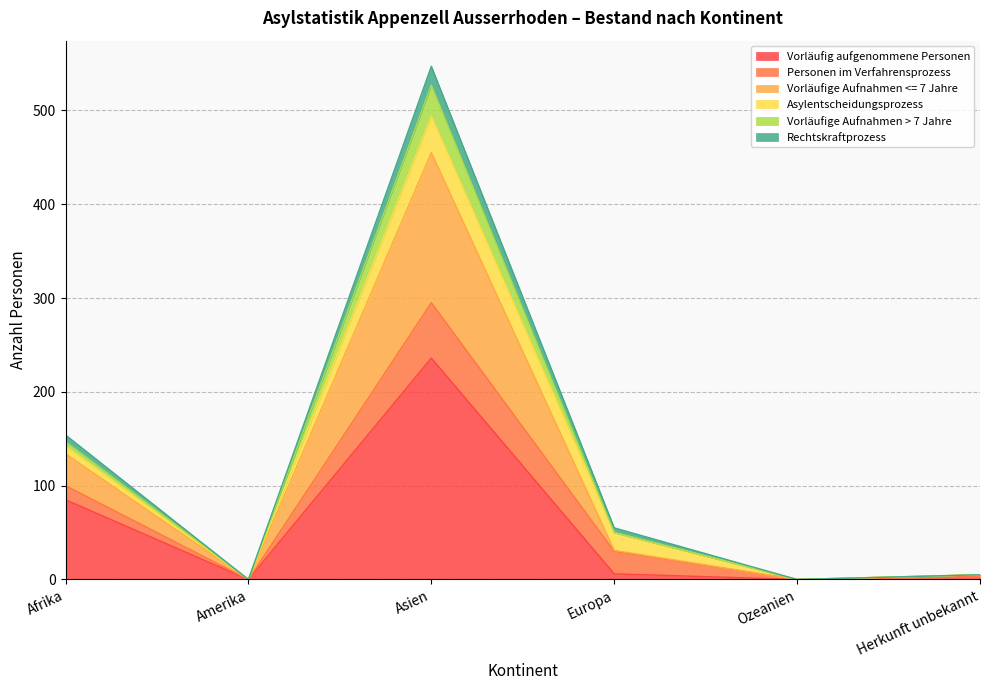

What position from the right is Ozeanien?

2